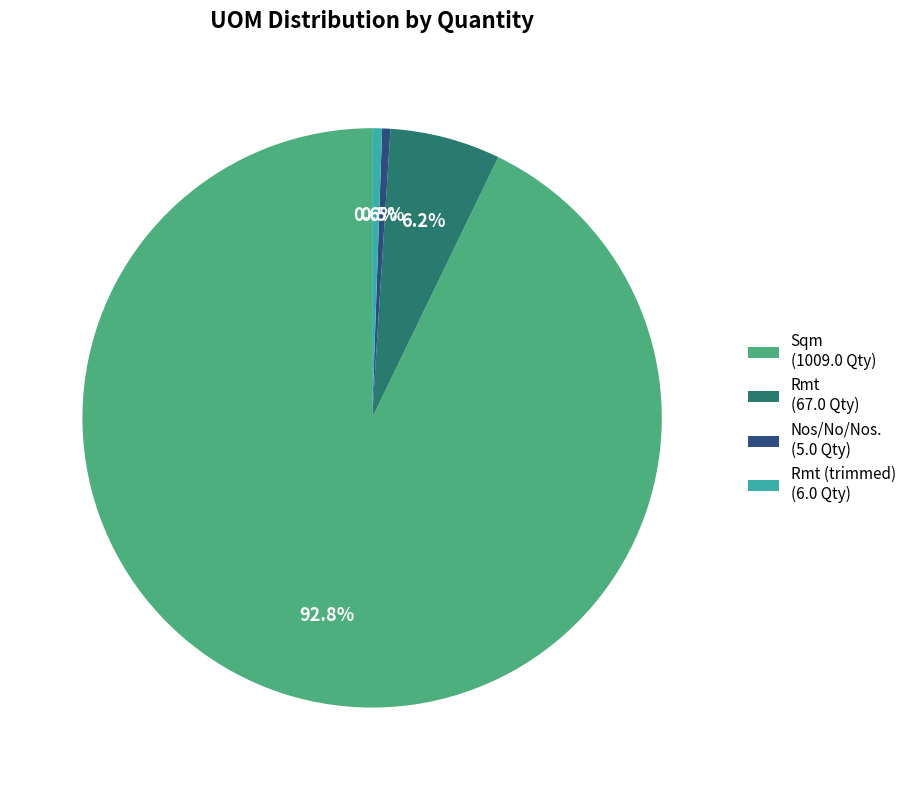

What portion of the pie excludes Rmt (trimmed) (6.0 Qty)?

99.4%